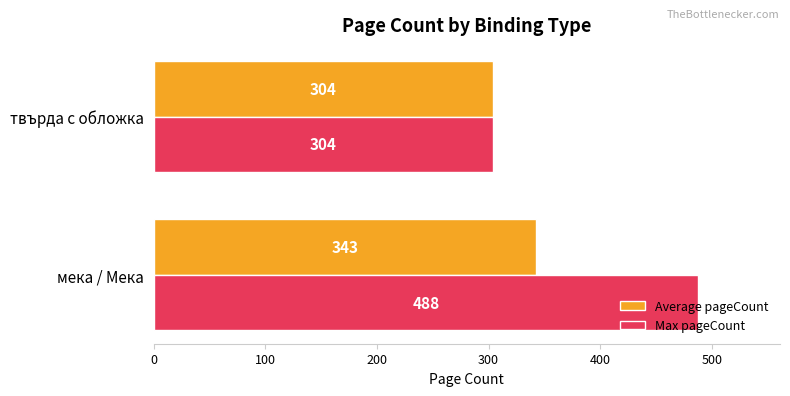

What is the sum of the Max pageCount values at твърда с обложка and мека / Мека?

792.0